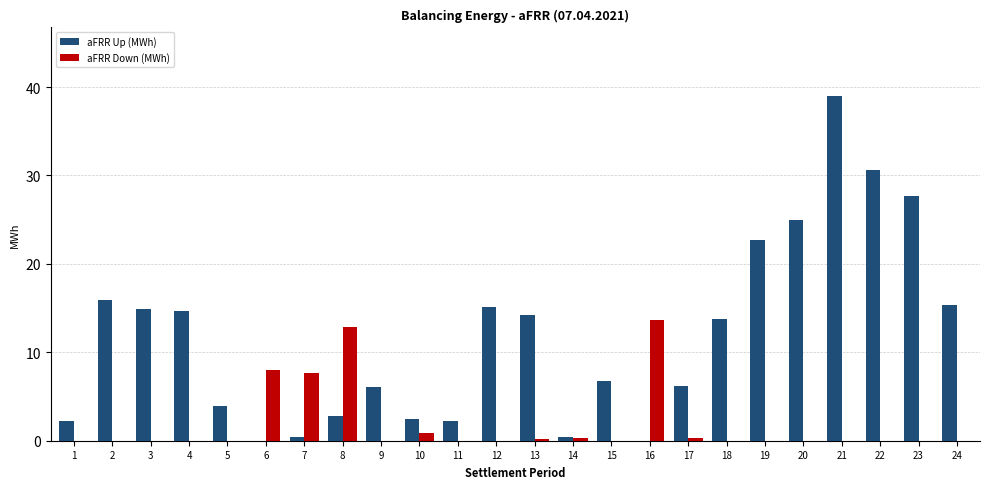

Is it true that aFRR Up (MWh) equals 21.8 at 4?

False